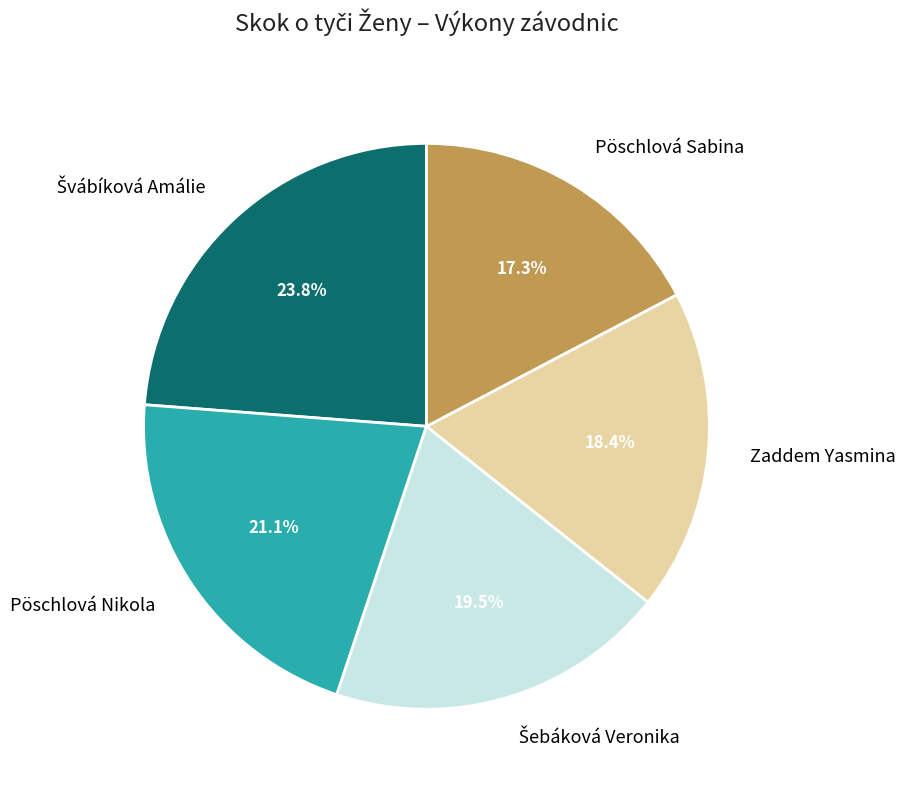

The Pöschlová Sabina slice represents 9% of the pie. True or false?

False